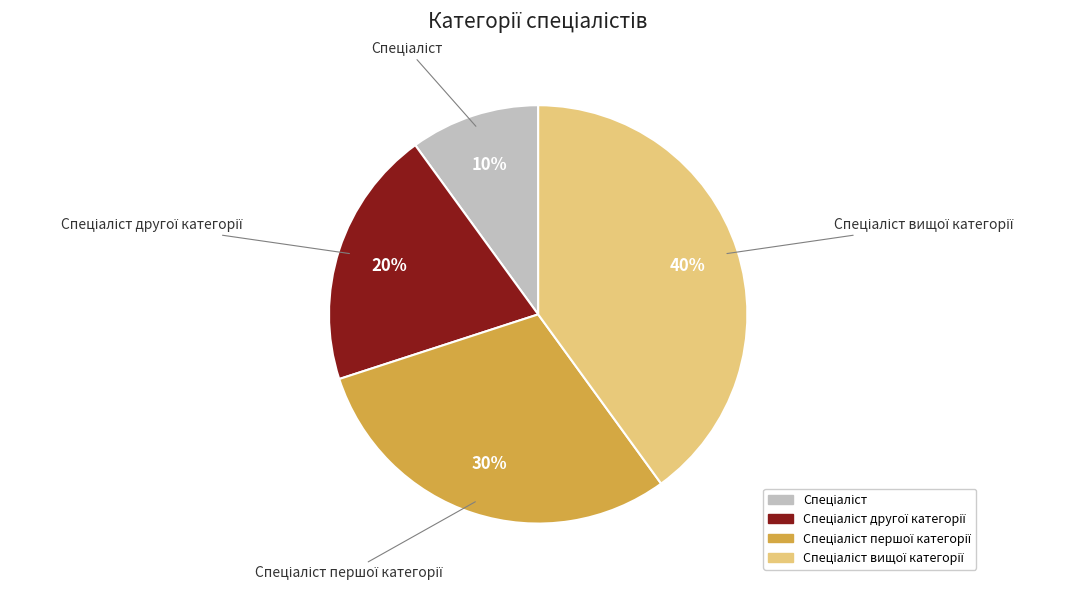

To the nearest percent, what is the average slice percentage?

25%